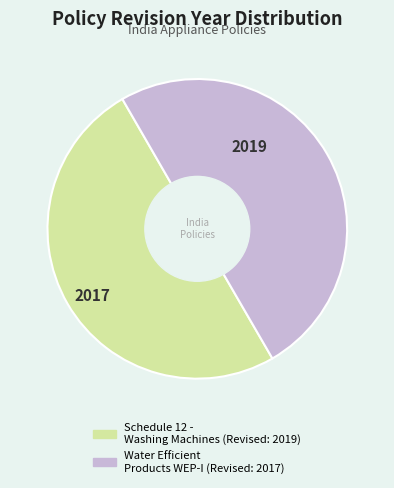

Is it true that Water Efficient Products WEP-I is 50% of the pie?

True